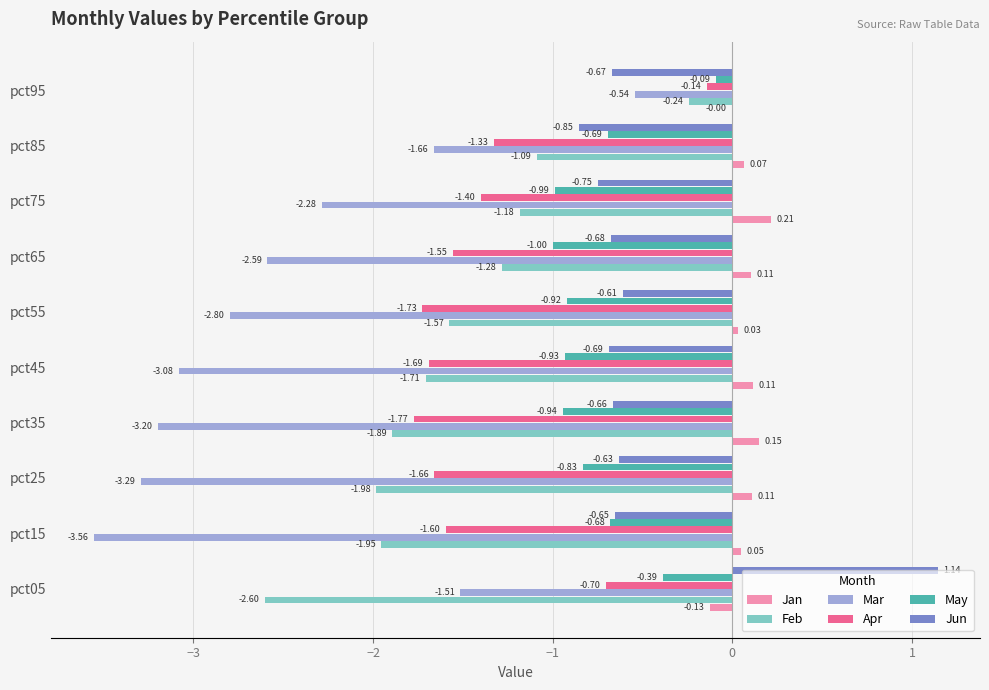

What is the total value across all series at pct45?

-8.0